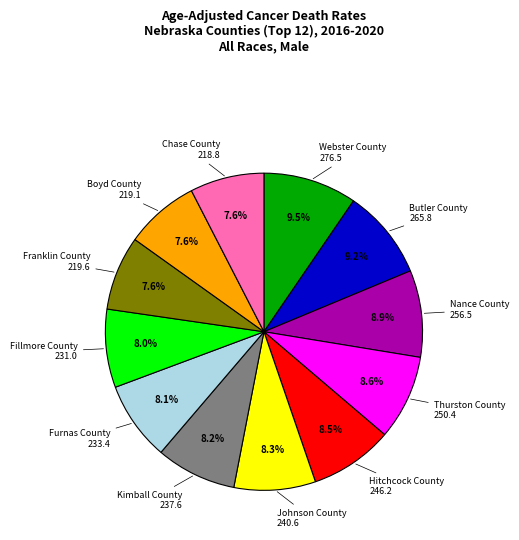

To the nearest percent, what portion does Butler County represent?

9%